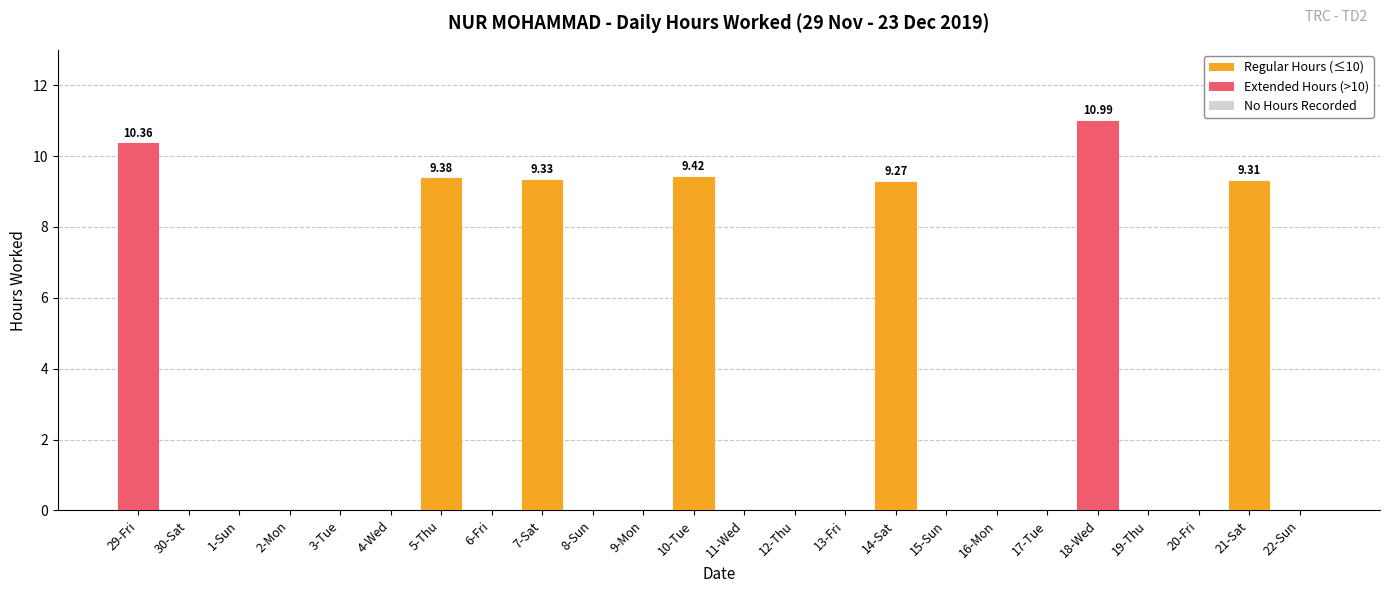

What is the change in value from 29-Fri to 4-Wed?

-10.4